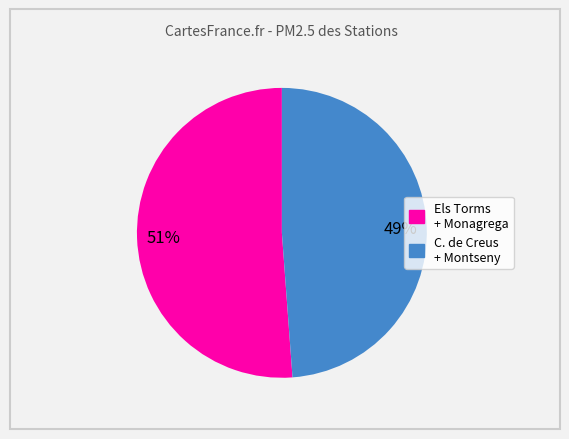

Does any single category account for the majority?

Yes